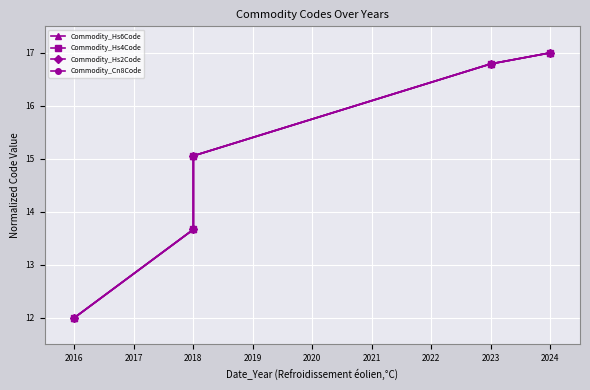

At how many categories does at least one series exceed 13?

4